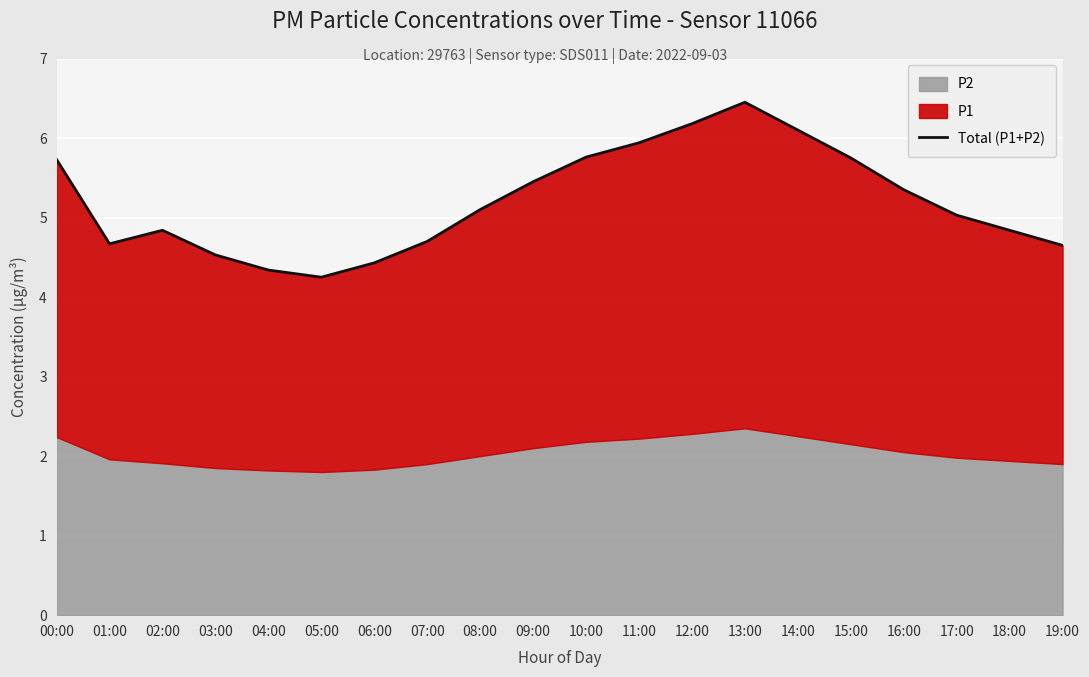

True or false: the data has more than 0 interior local peaks.

True